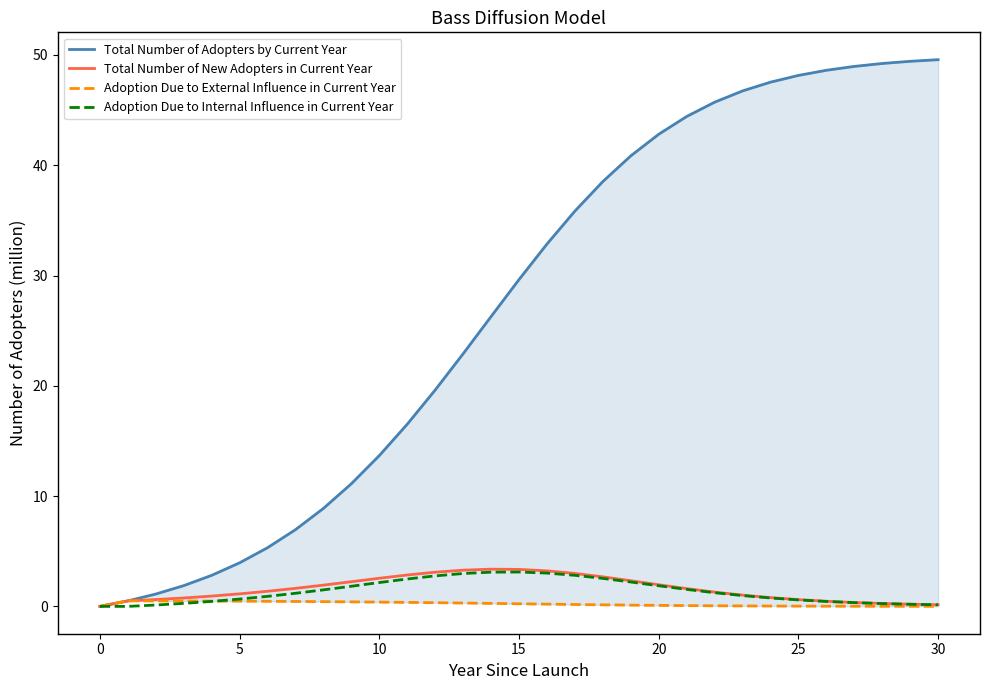

How many values in the Adoption Due to Internal Influence in Current Year series are below 1?

15